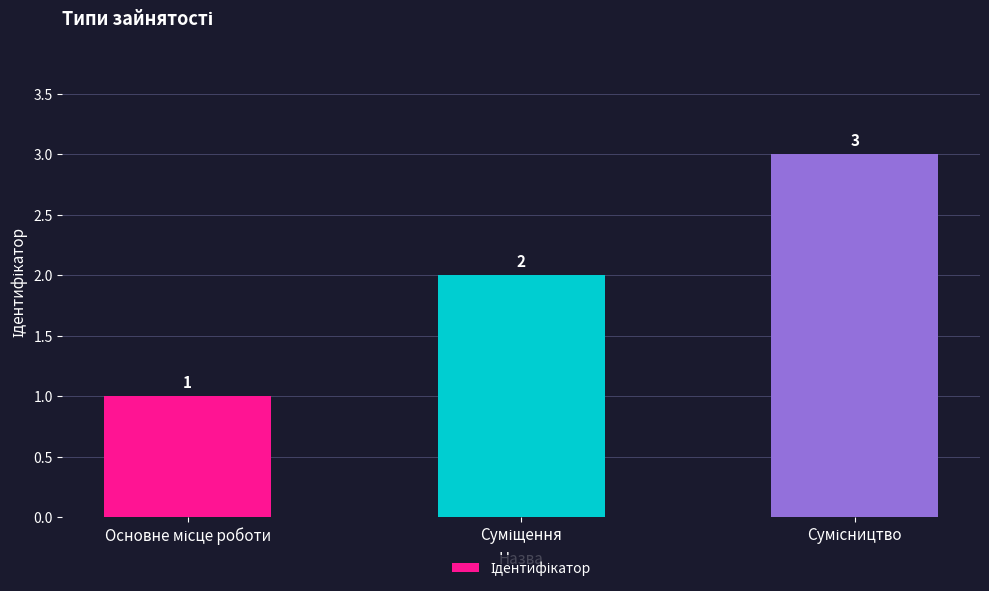

What is the sum of all values?

6